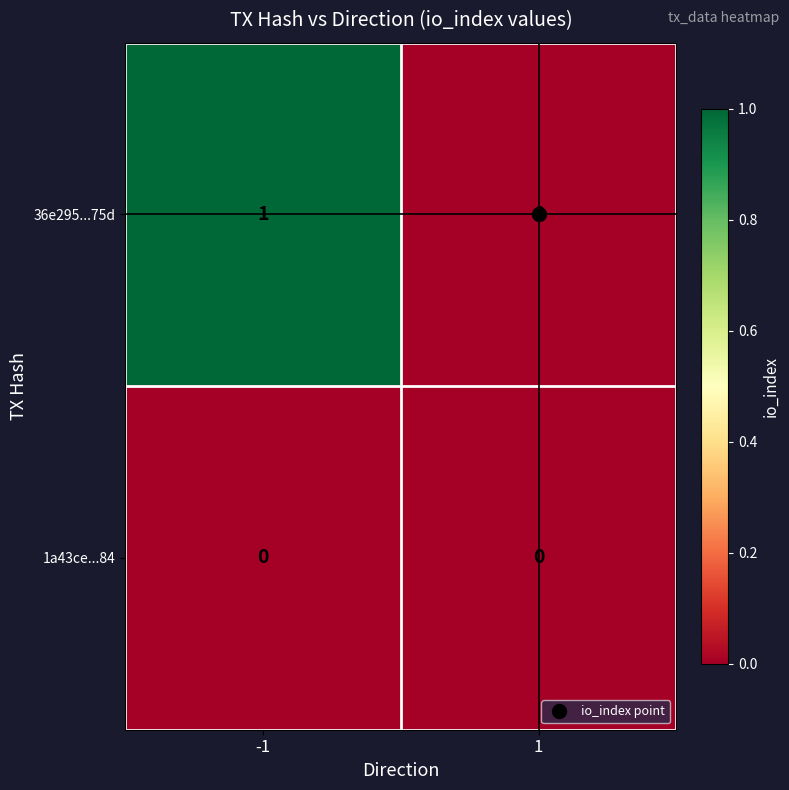

Which series has the largest total across all categories?

36e295...75d